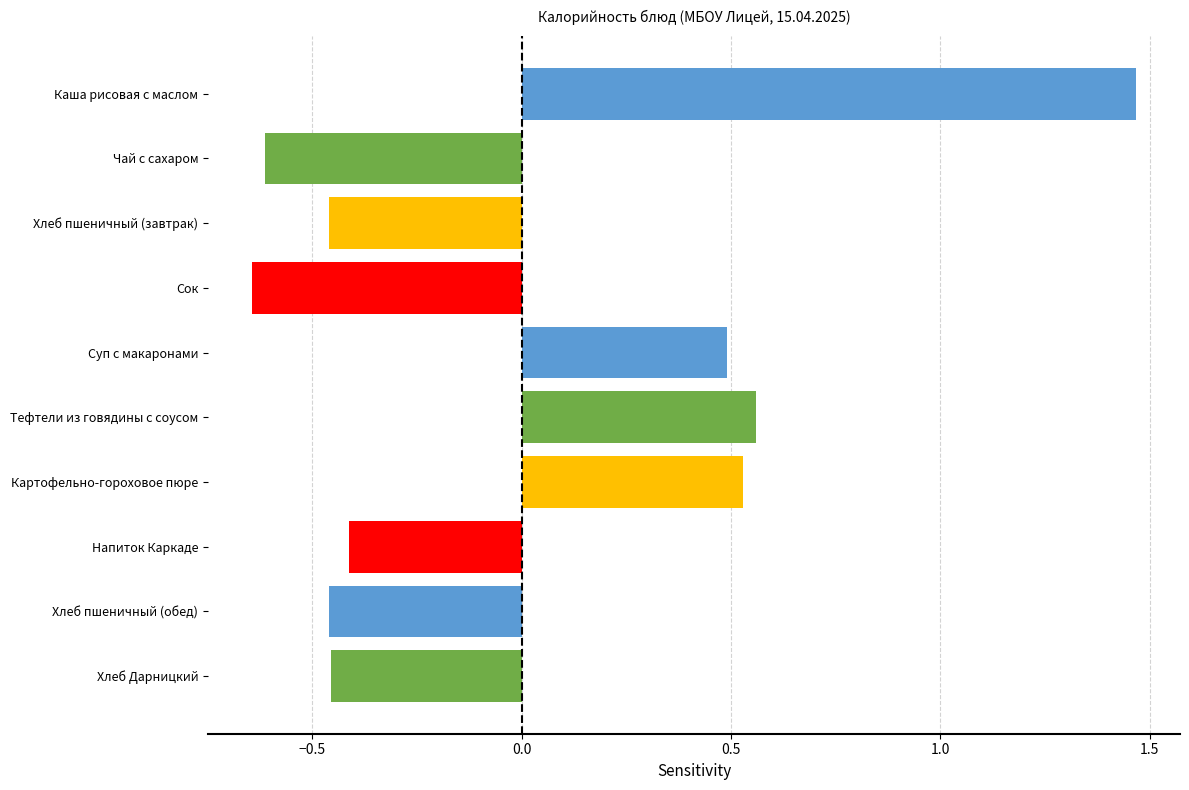

What is the difference between the maximum and minimum values?

2.1